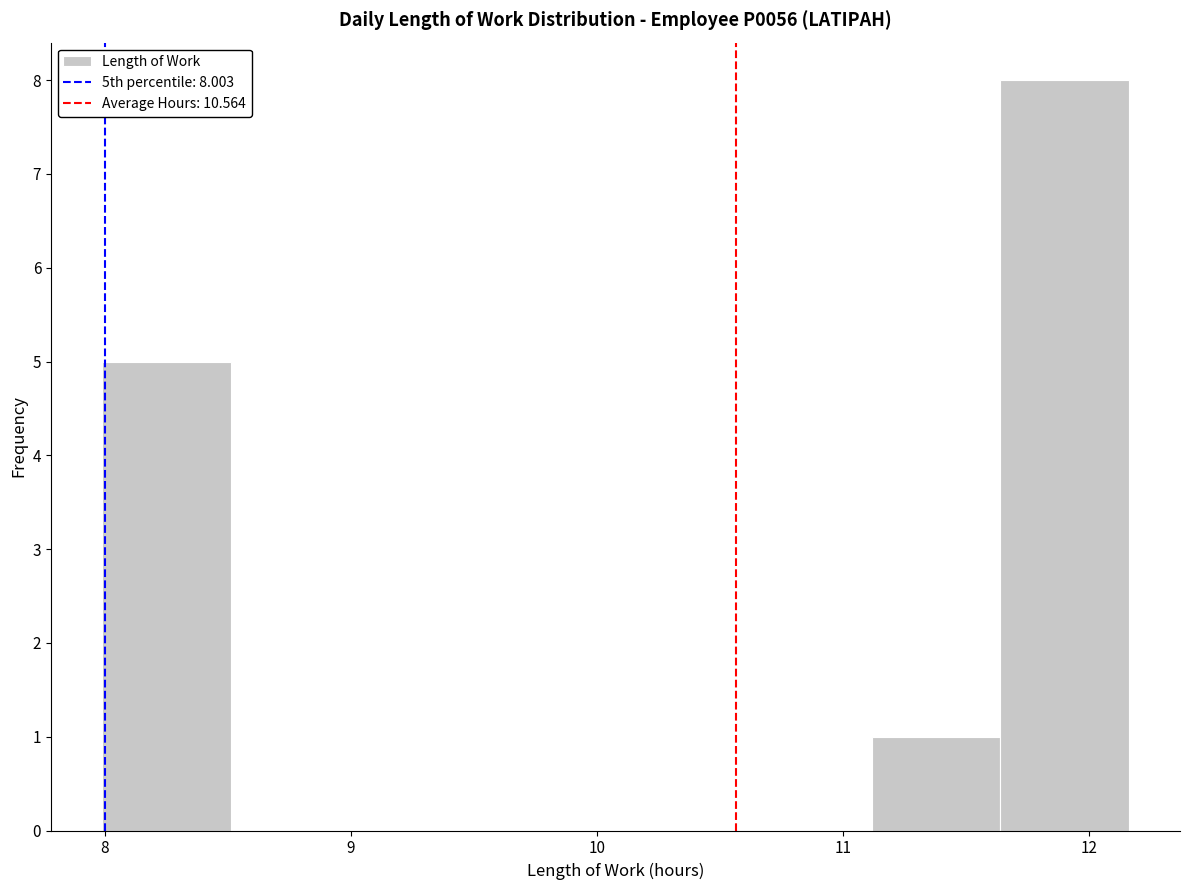

Which range on the x-axis has the tallest bar?

11.6 to 12.2